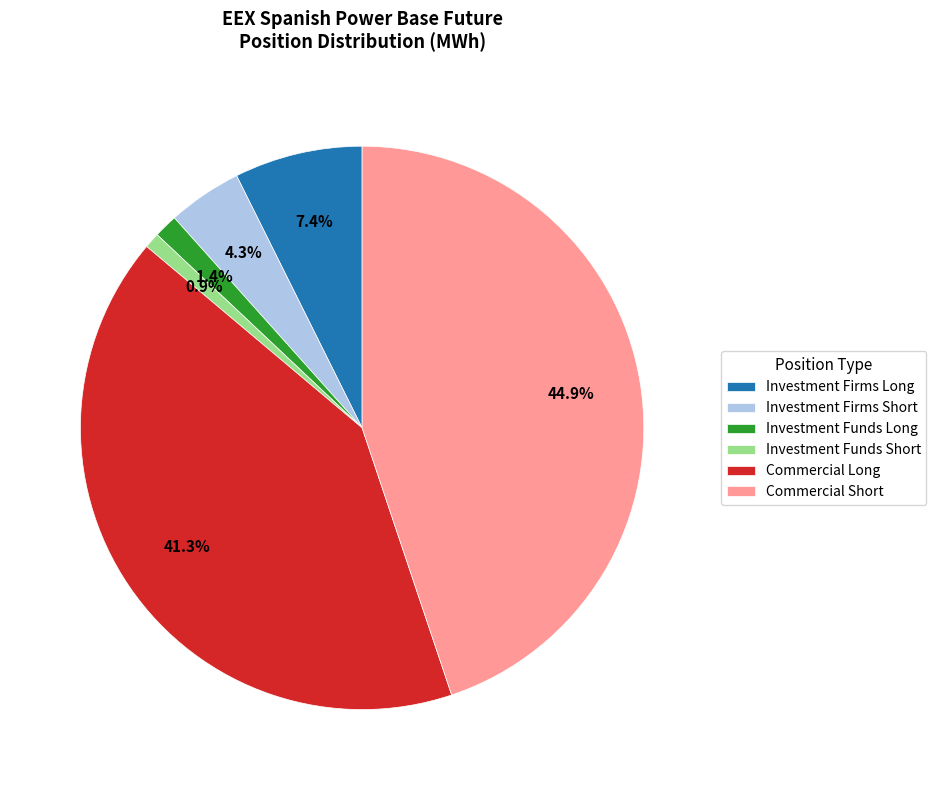

What is the total percentage of Investment Funds Short and Commercial Short?

45.7%